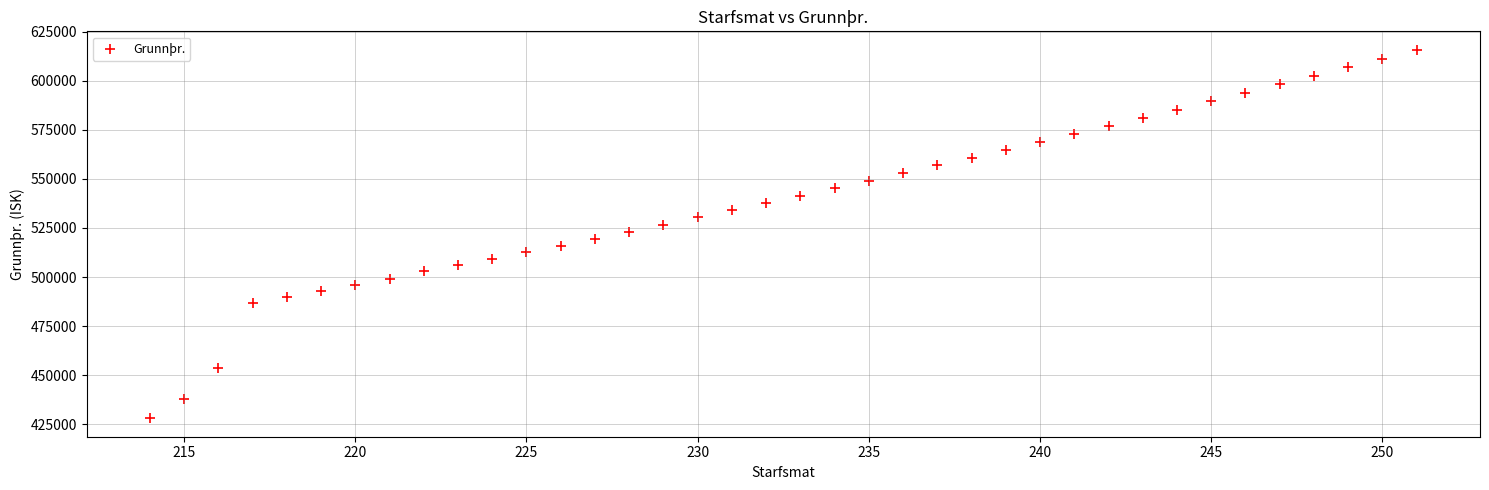

What is the range of Y values (max minus min)?

187751